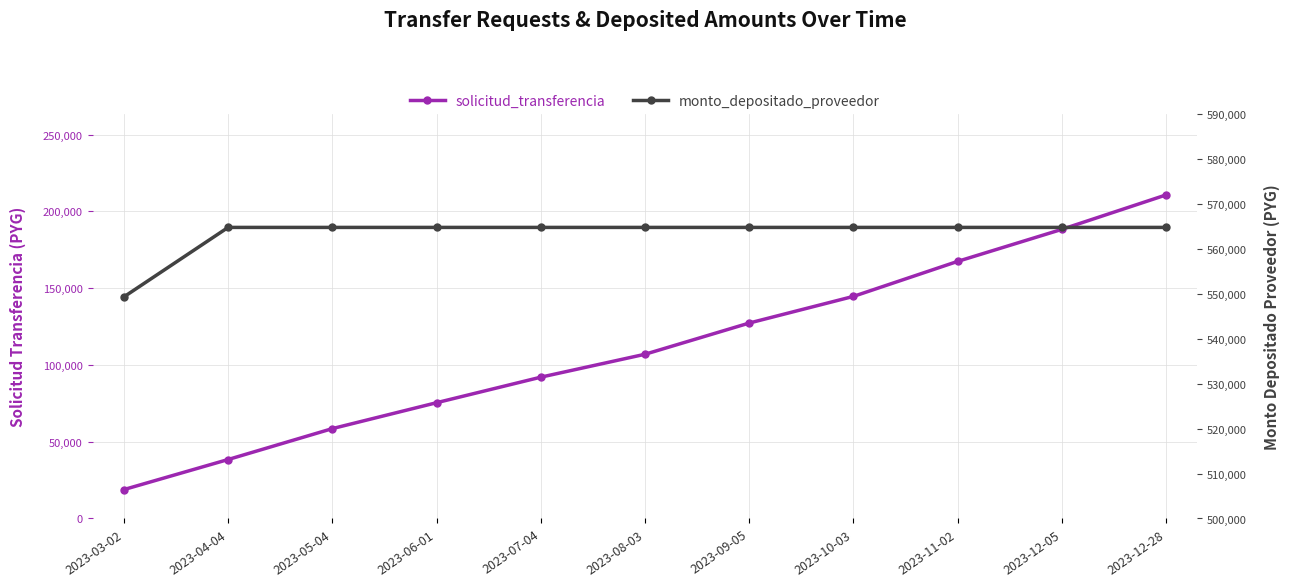

Between 2023-05-04 and 2023-12-28, which series saw the biggest shift?

solicitud_transferencia